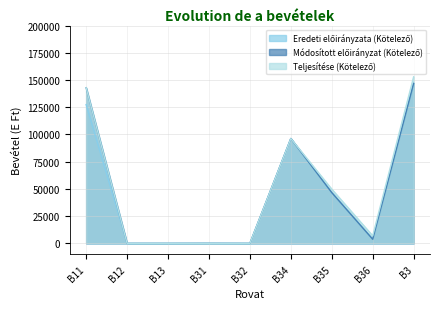

True or false: Módosított előirányzat (Kötelező) and Eredeti előirányzata (Kötelező) cross at least once.

False